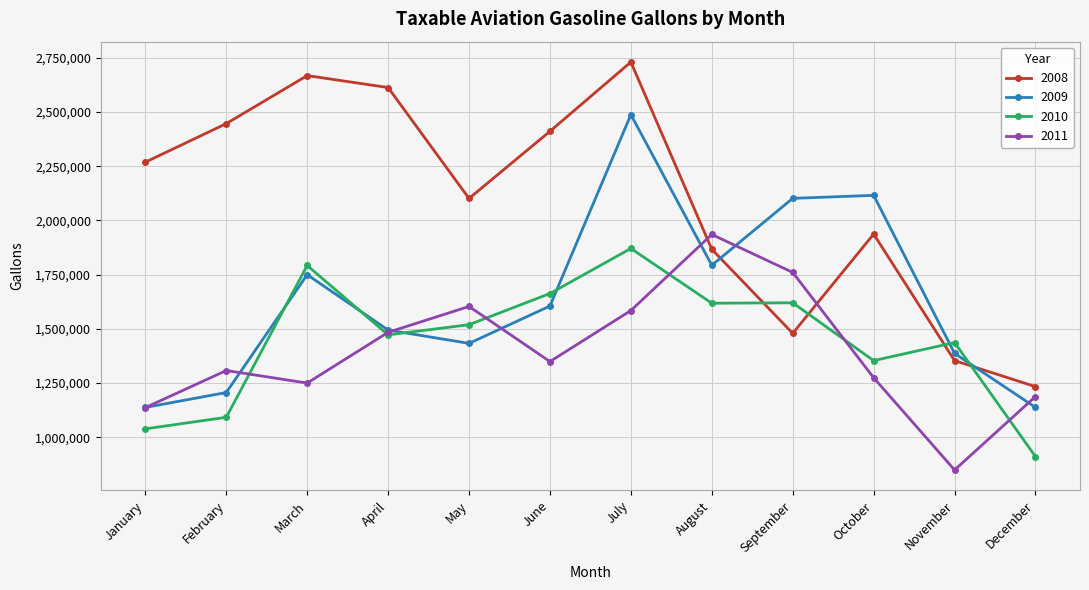

True or false: 2010 has a value of 1620059 at September.

True